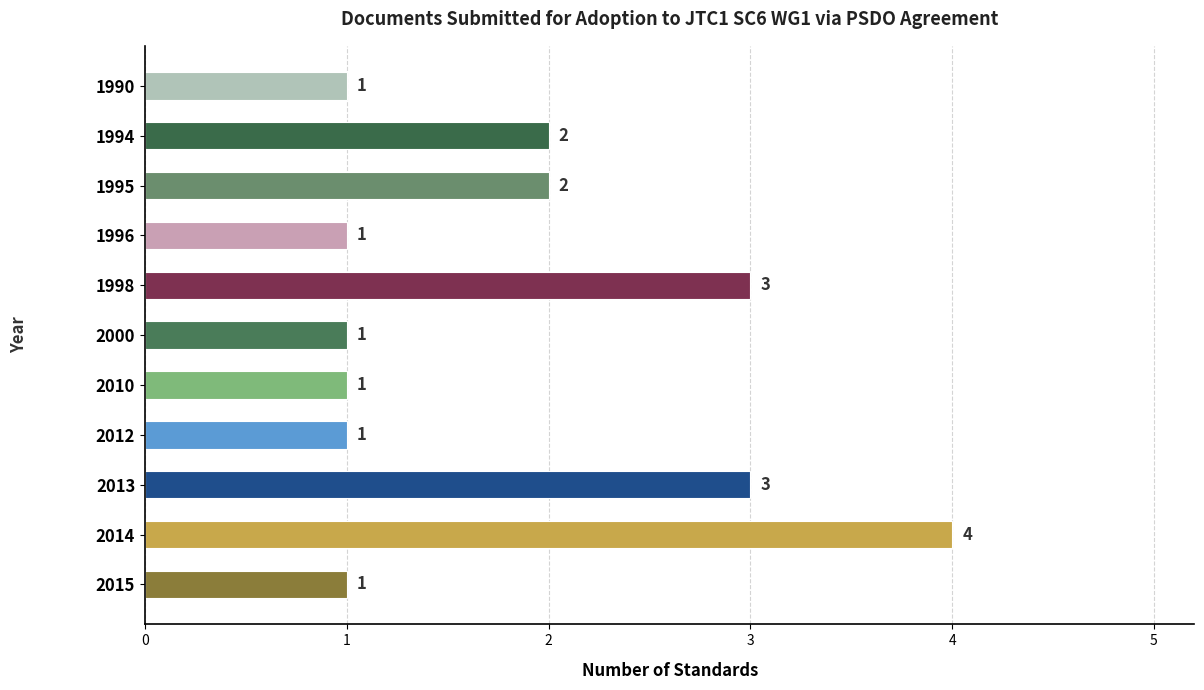

What value does the data have at 2013?

3